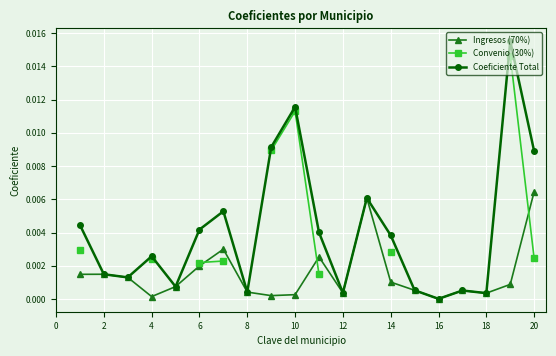

True or false: Coeficiente Total has more than 1 interior local peaks.

True